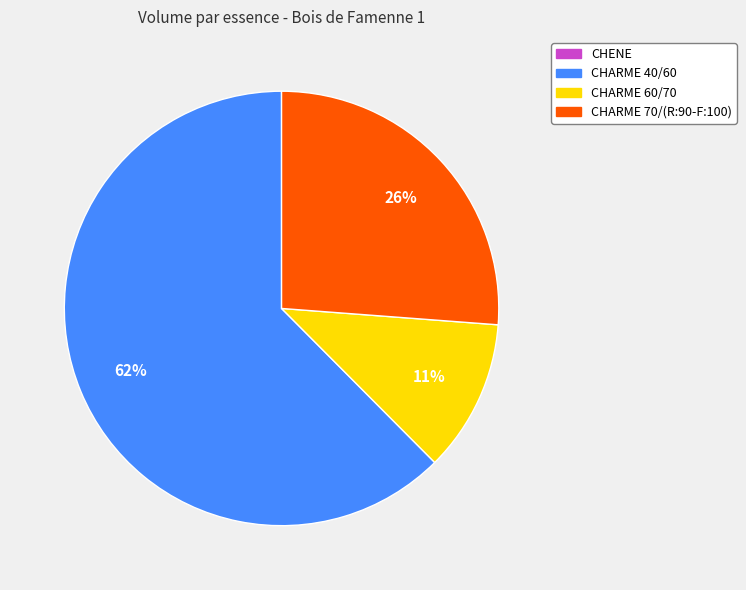

How many slices are in this pie chart?

3